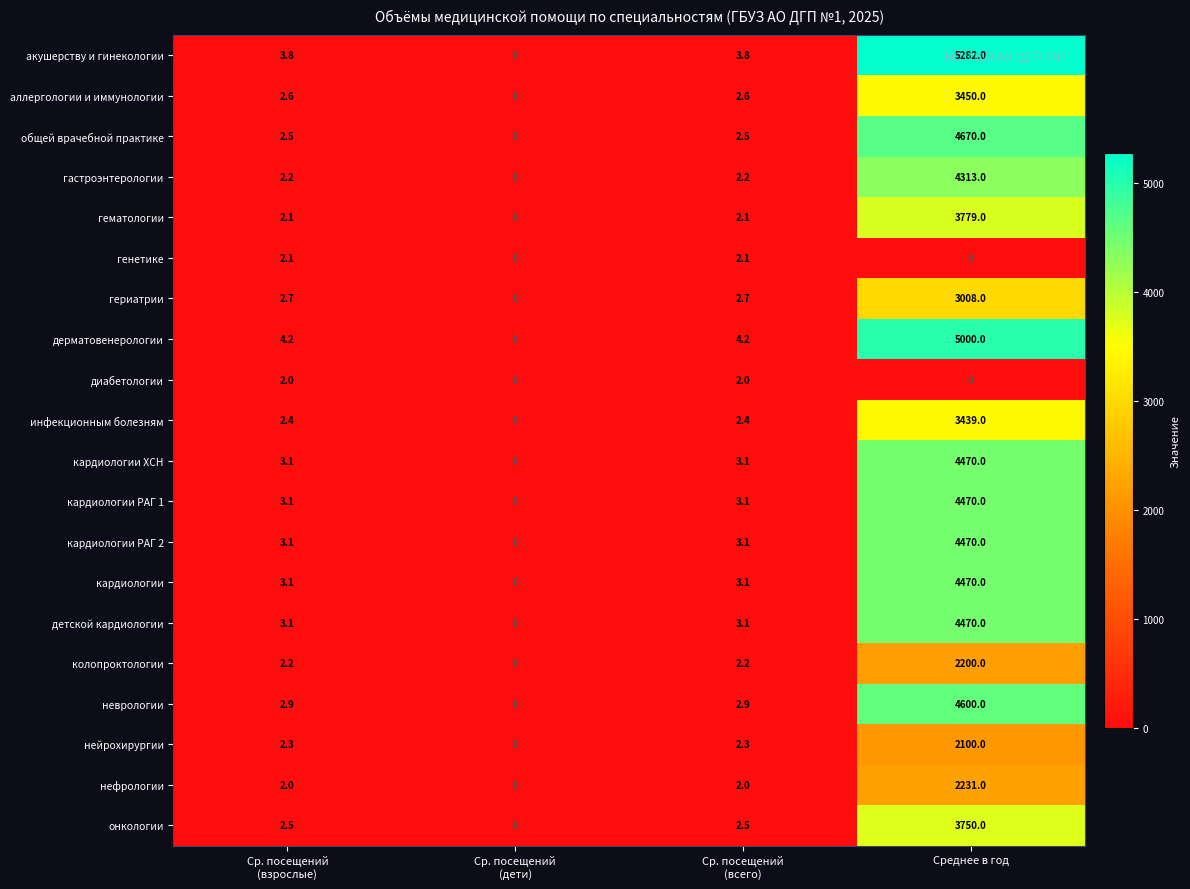

What is the sum of all дерматовенерологии values?

5008.4